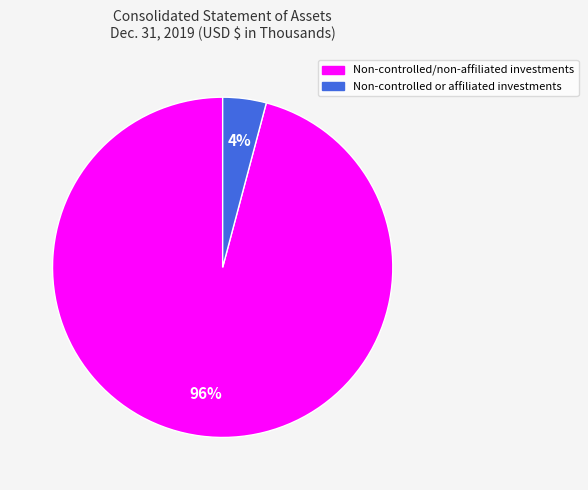

To the nearest percent, what is the average slice percentage?

50%